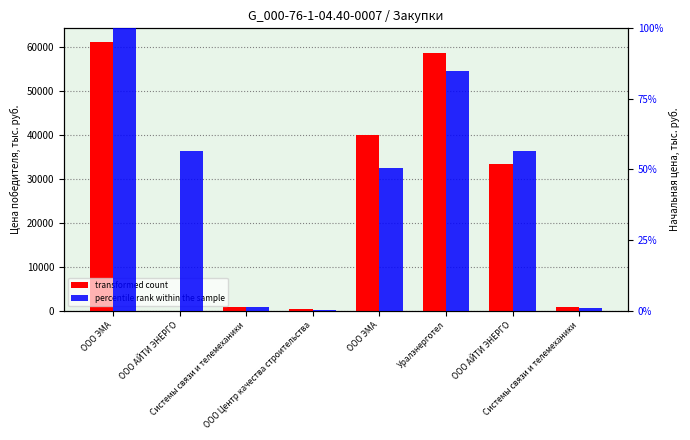

Rank the series at ООО Центр качества строительства from highest to lowest value.

transformed count, percentile rank within the sample